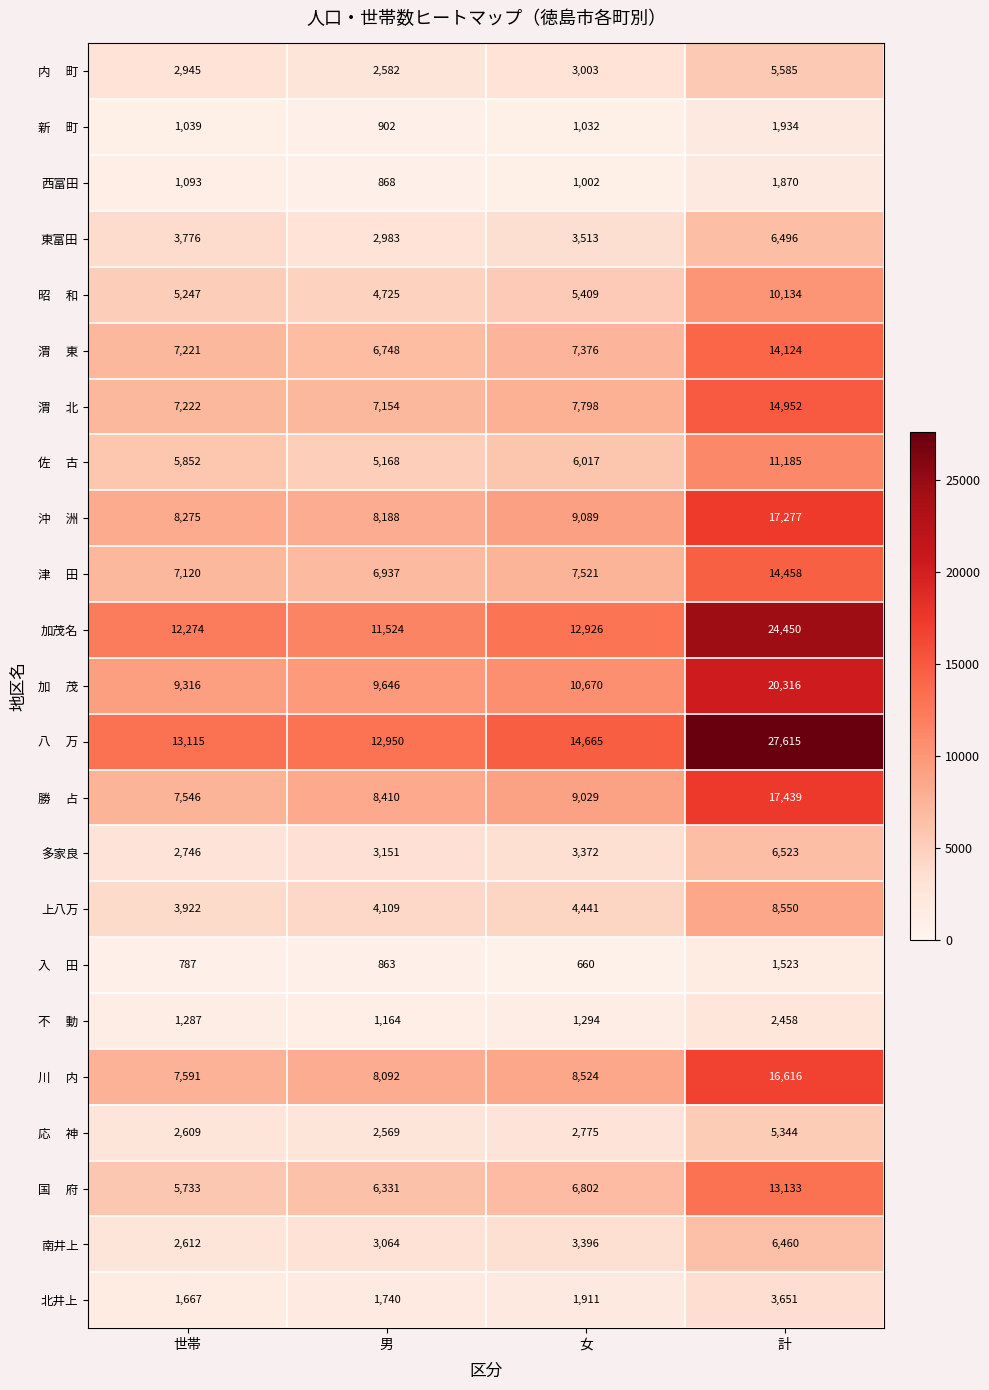

What is the difference between the maximum and minimum values in the 東富田 series?

3513